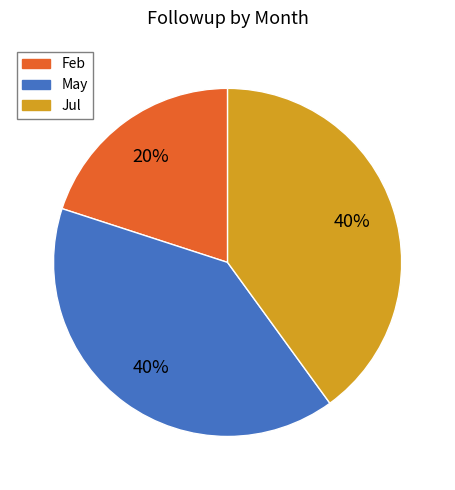

To the nearest percent, what portion does May represent?

40%